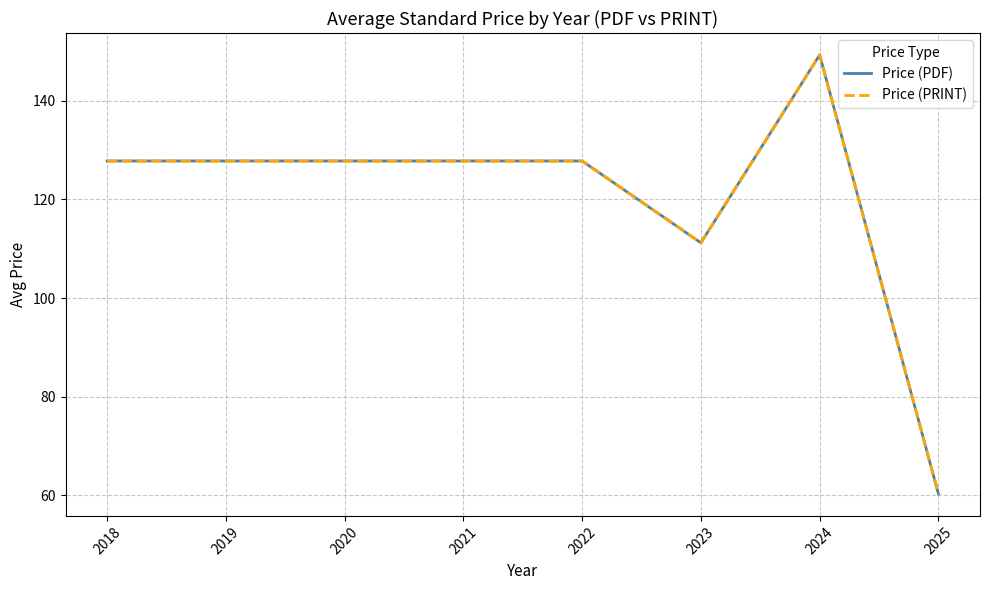

Does the chart display data point markers on the line(s)?

No